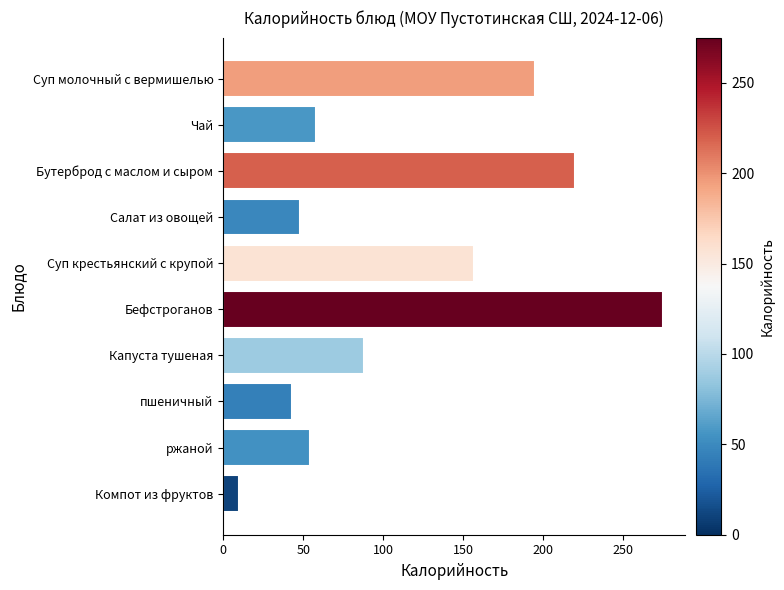

Reading bottom to top, transcribe all the data shown in this chart.

10	54	43	88	275	157	48	220	58	195